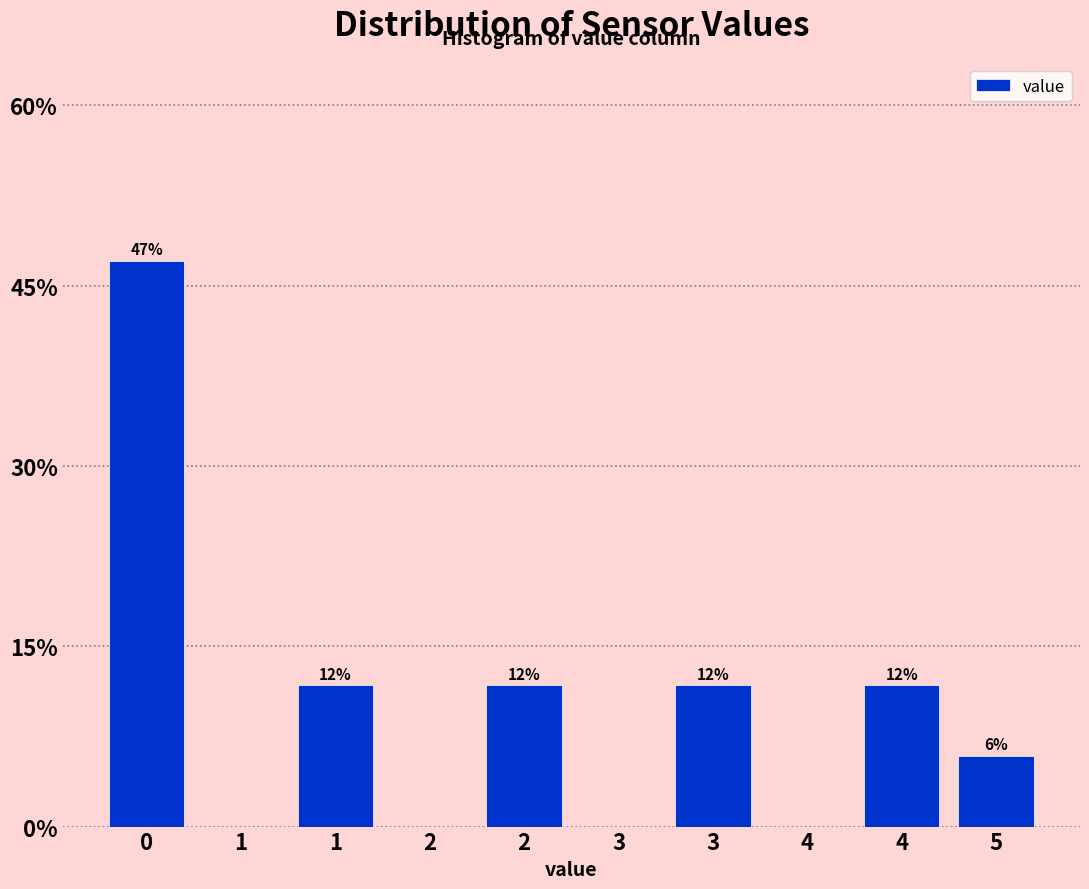

Are the bars horizontal?

No